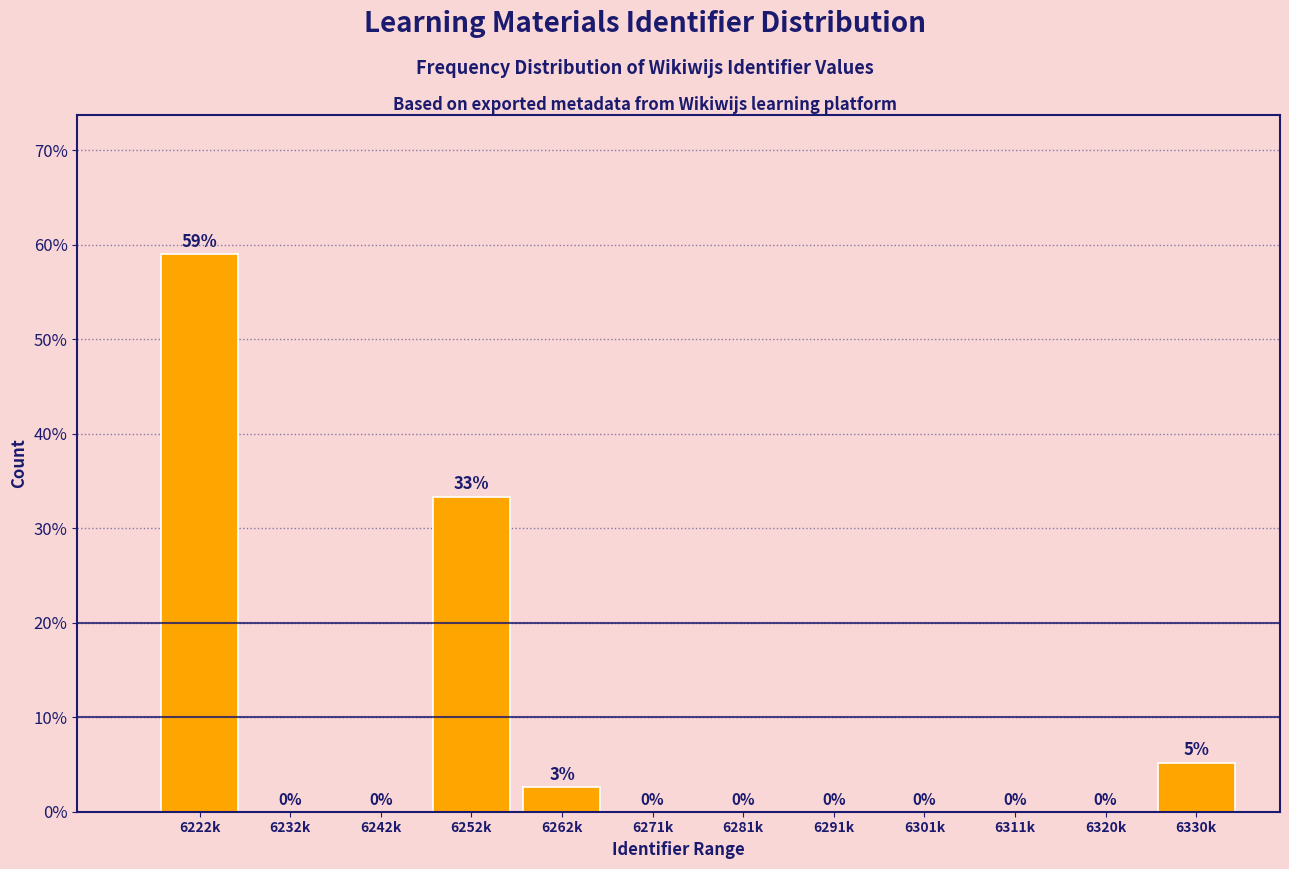

Is it true that the value at 6320k is 0.0?

True